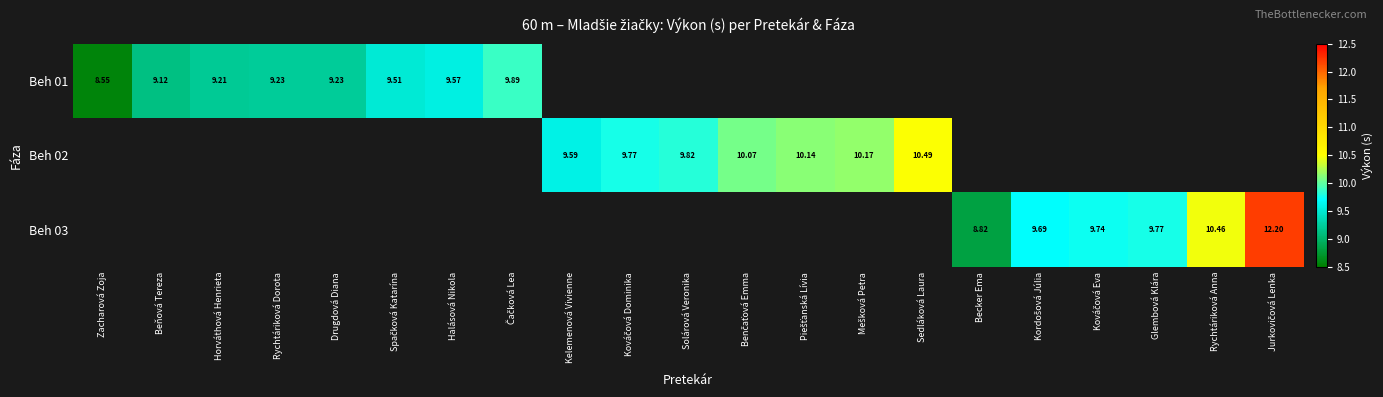

List the series in order of their peak value, lowest first.

Beh 01, Beh 02, Beh 03